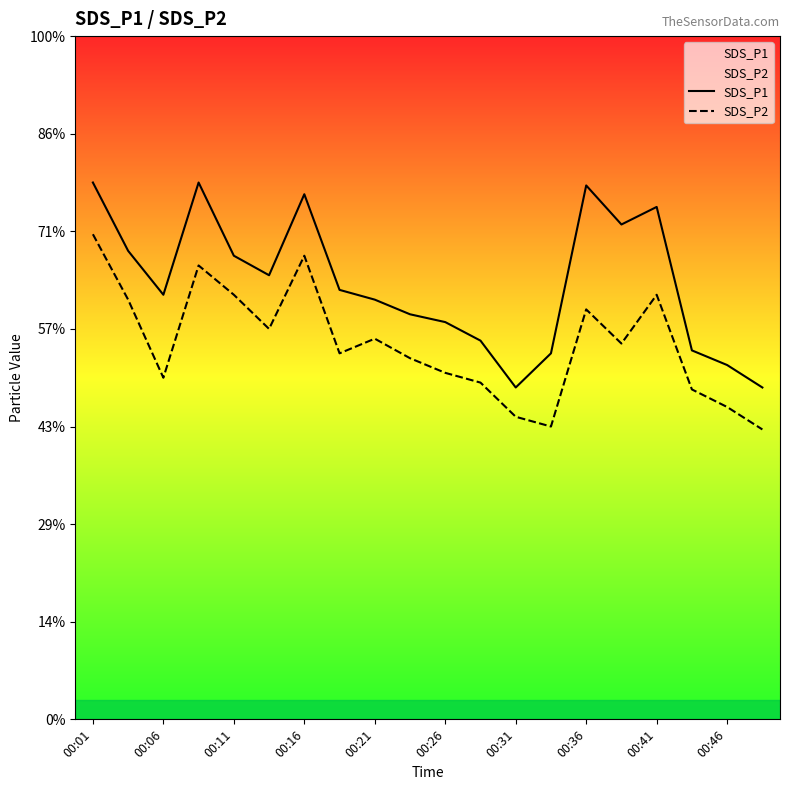

True or false: SDS_P1 has more than 1 points higher than both neighbors.

True